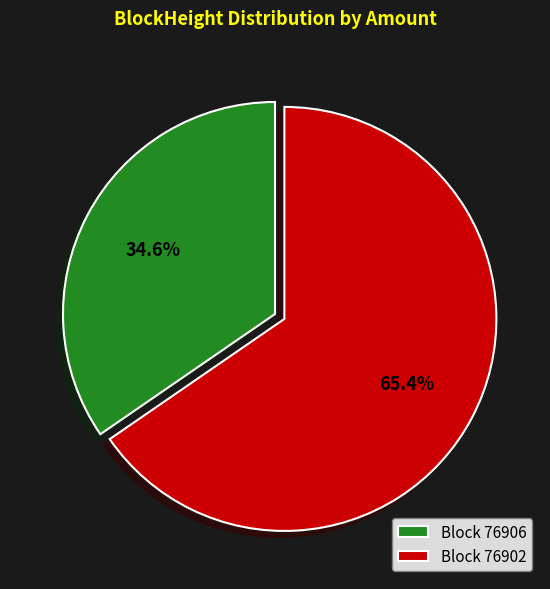

Which slice is the smallest?

Block 76906